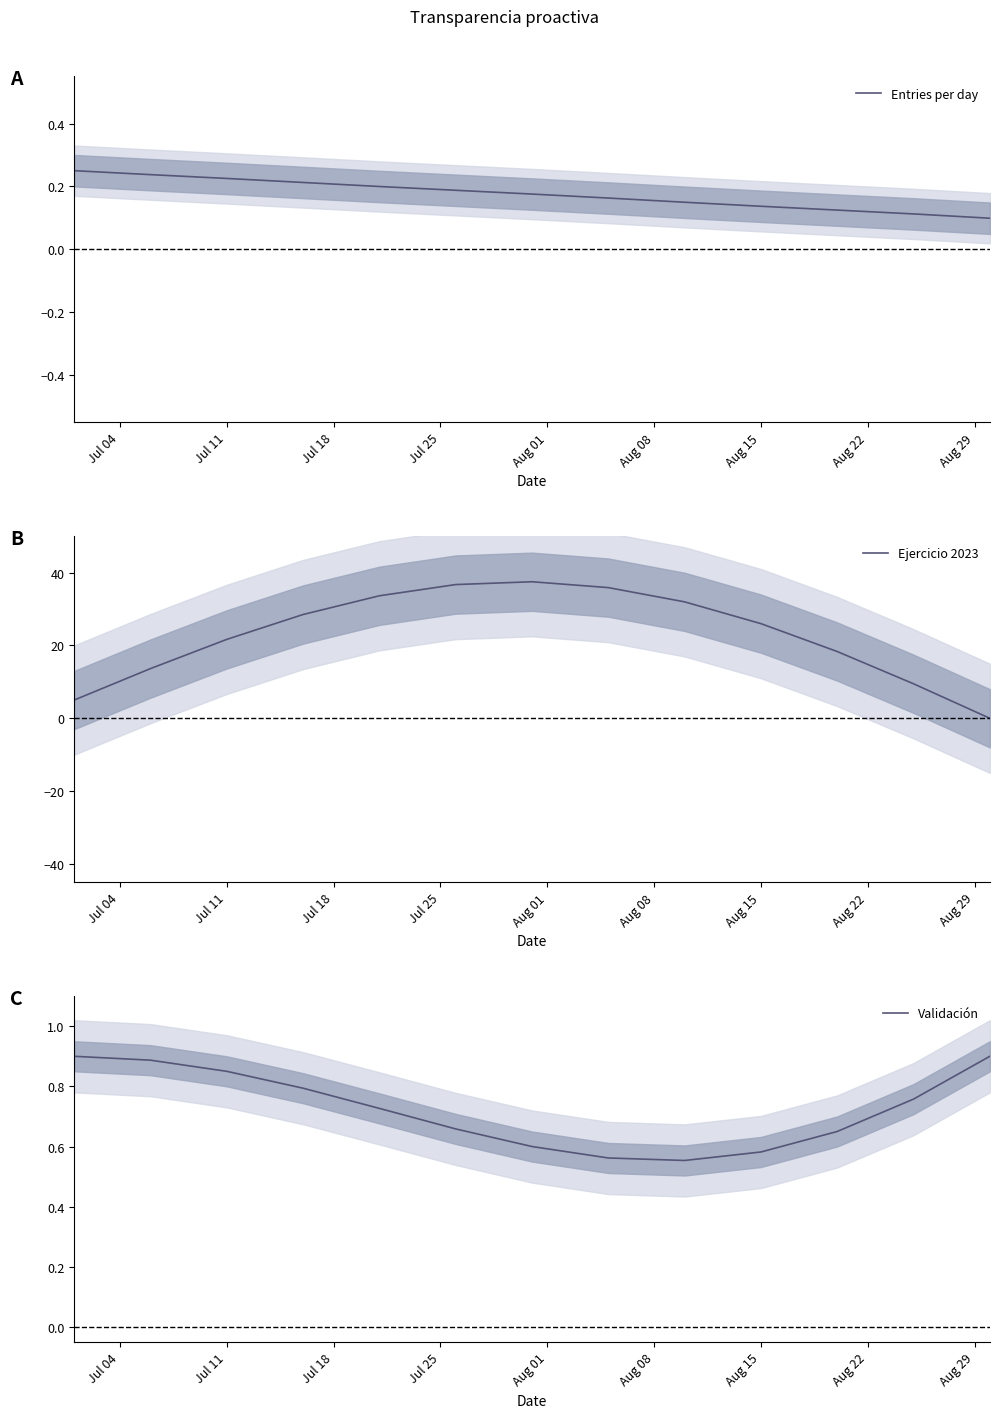

What is the maximum value for Ejercicio 2023?

37.5